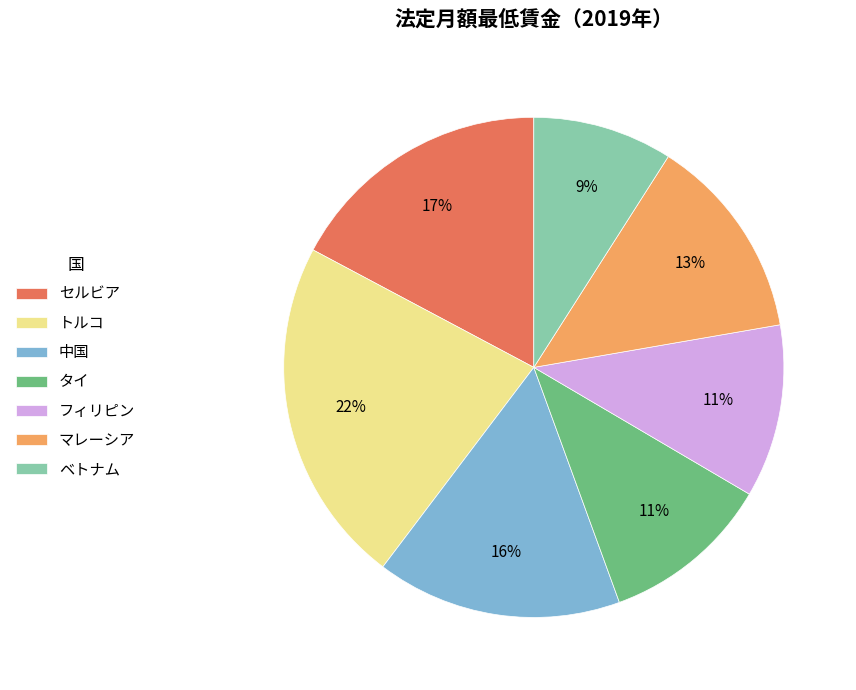

Does any single category account for the majority?

No